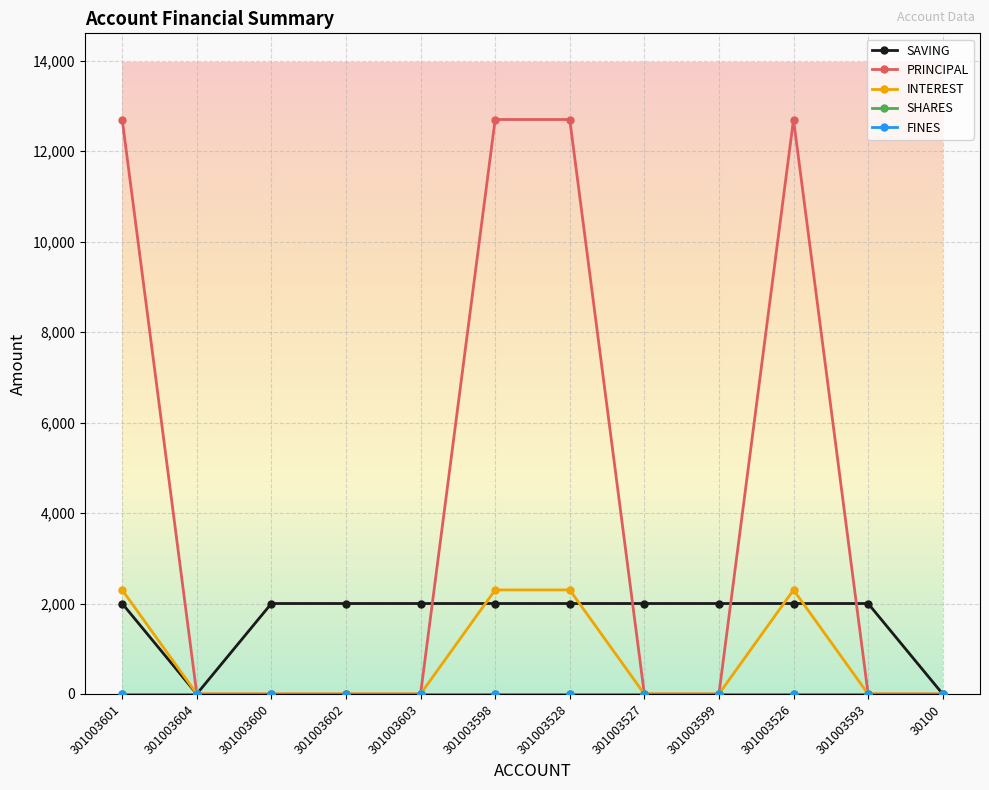

Rank the series by their maximum value, from lowest to highest.

SHARES, FINES, SAVING, INTEREST, PRINCIPAL